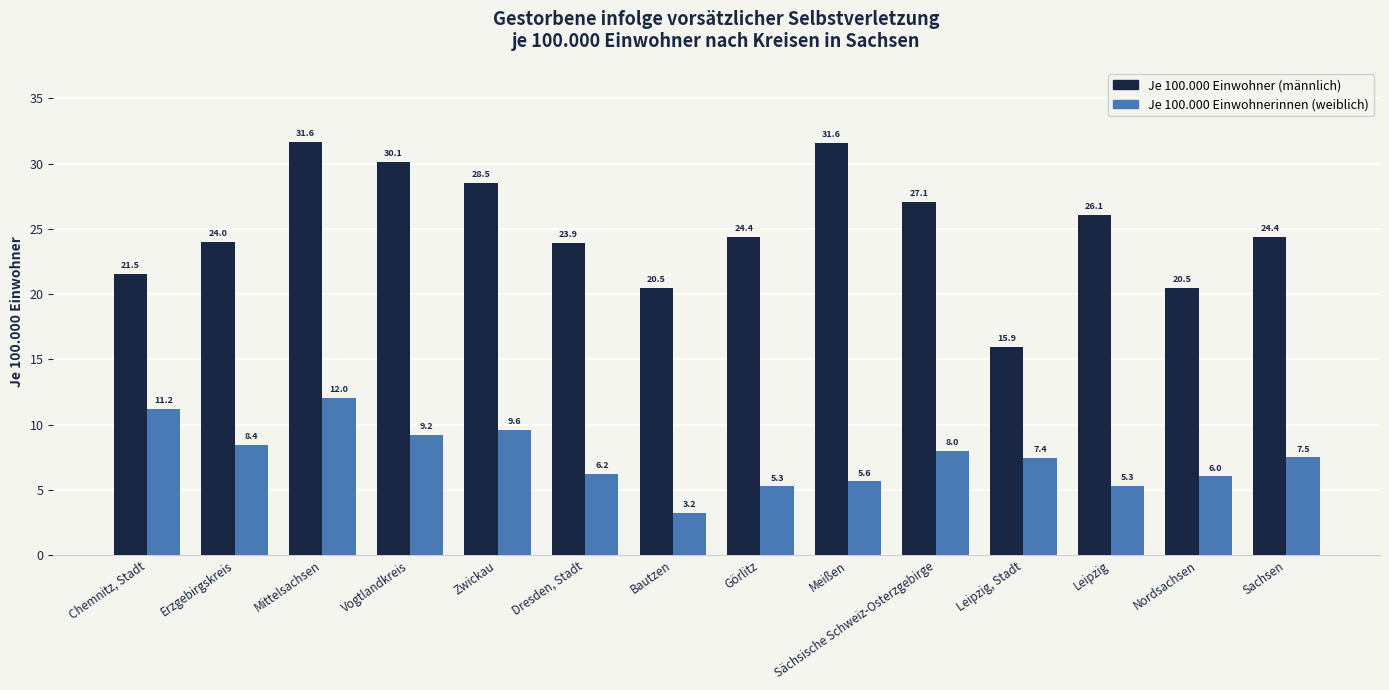

Is the value of Je 100.000 Einwohnerinnen (weiblich) at Mittelsachsen greater than the value of Je 100.000 Einwohner (männlich) at Meißen?

No